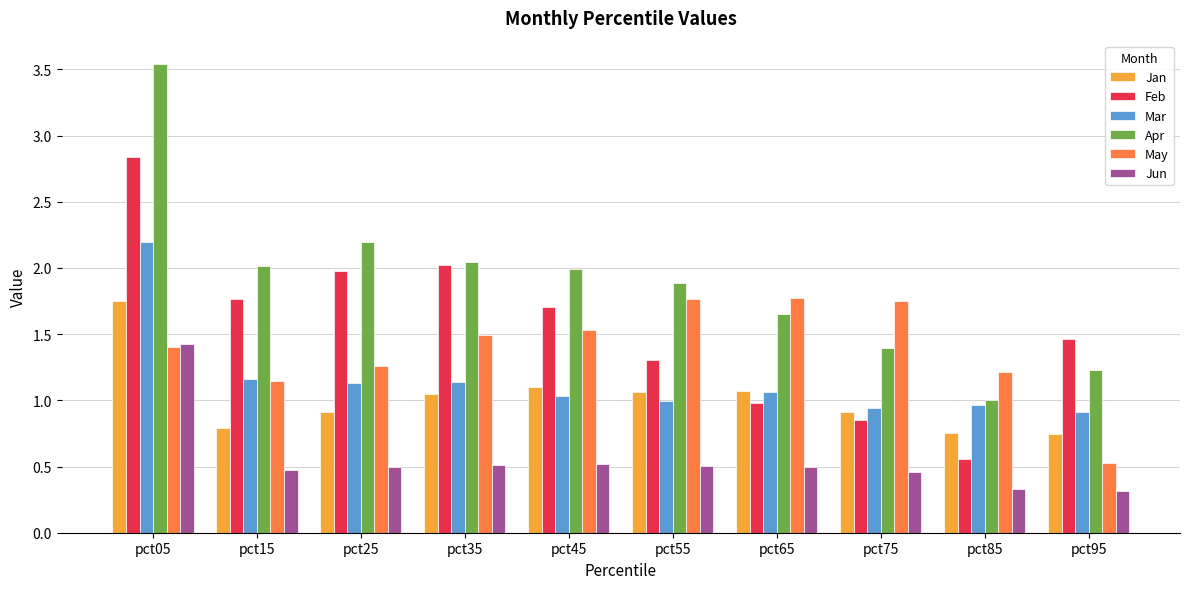

Is the value of Jun at pct85 greater than the value of Apr at pct85?

No